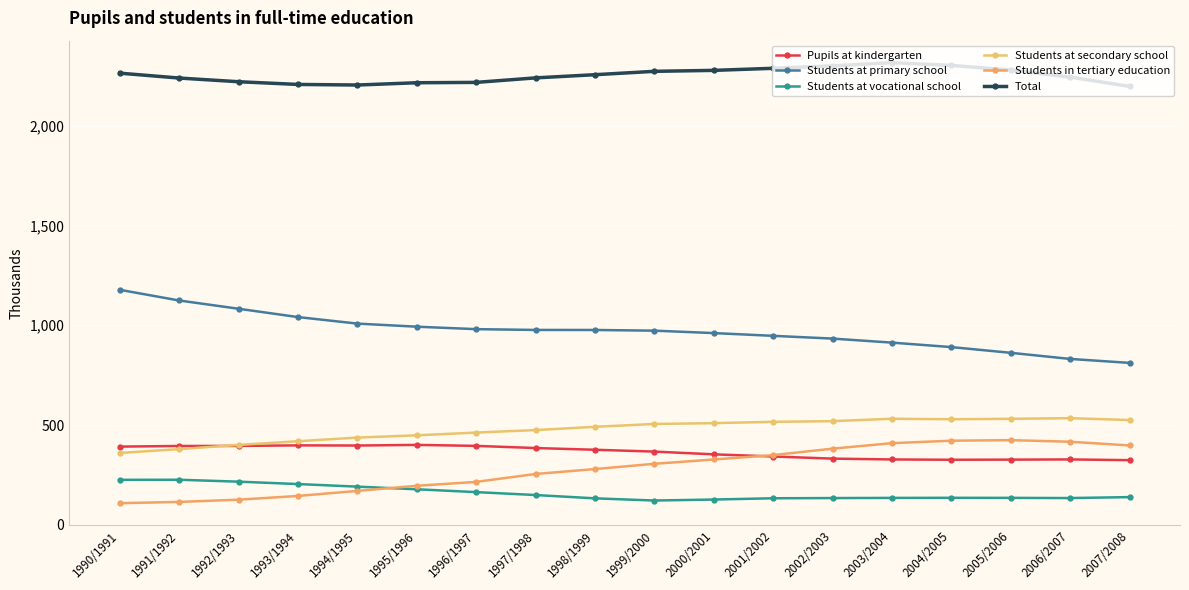

How many data points does each series have?

18